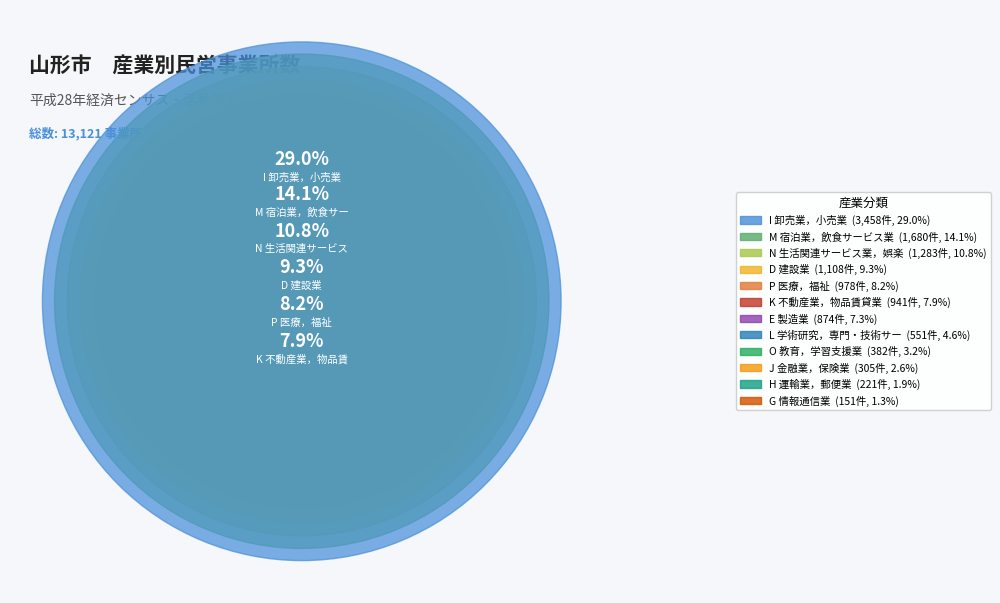

Rank the categories by value from highest to lowest.

I 卸売業，小売業, M 宿泊業，飲食サービス業, N 生活関連サービス業，娯楽業, D 建設業, P 医療，福祉, K 不動産業，物品賃貸業, E 製造業, L 学術研究，専門・技術サービス業, O 教育，学習支援業, J 金融業，保険業, H 運輸業，郵便業, G 情報通信業